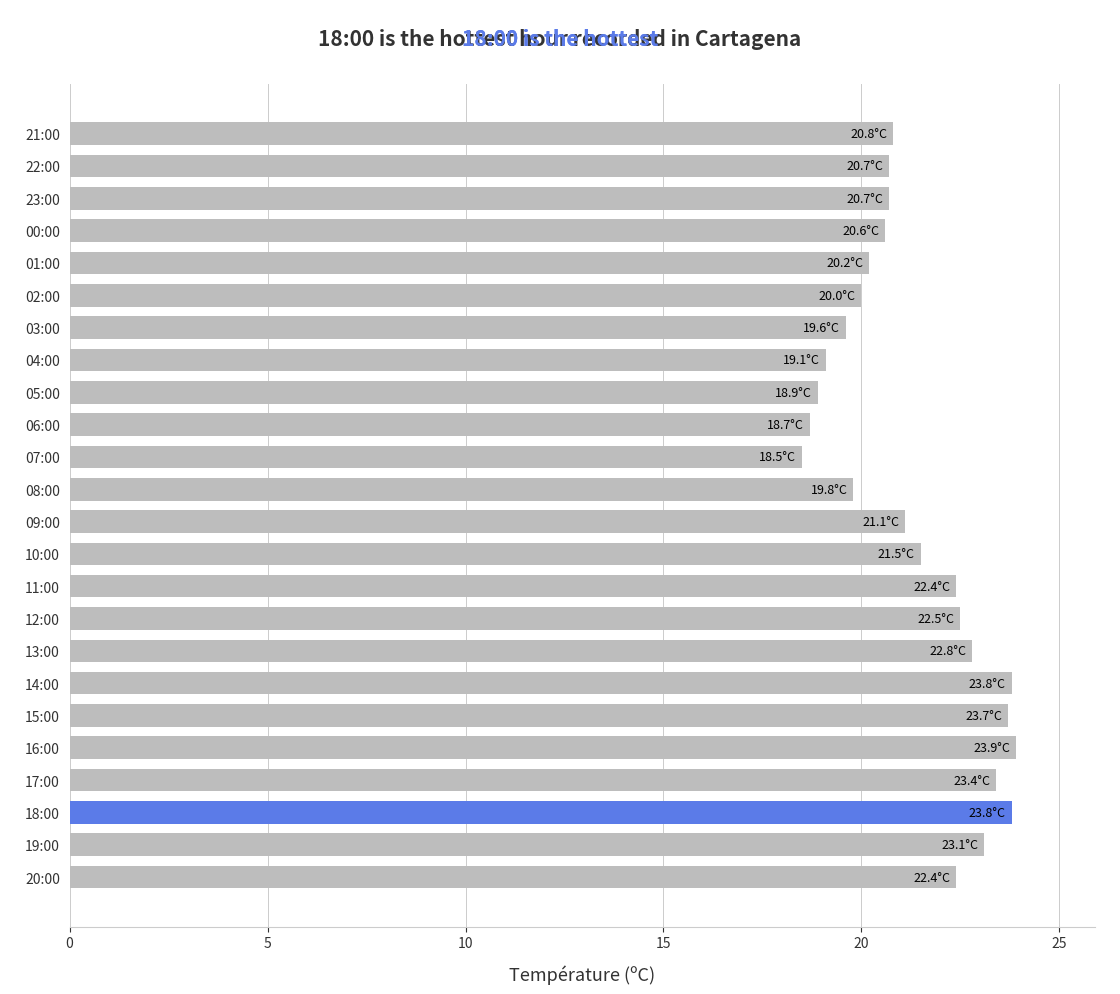

What is the greatest value displayed?

23.9